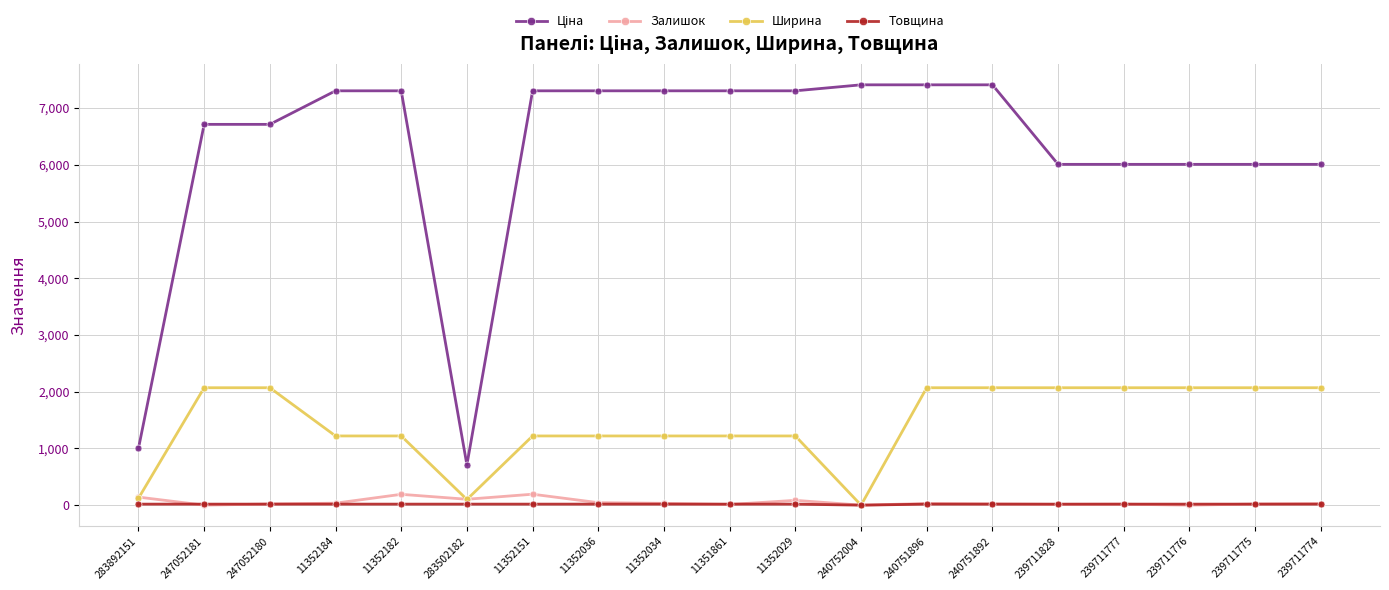

What is the value of the Залишок point at the 8th from the left?

44.0